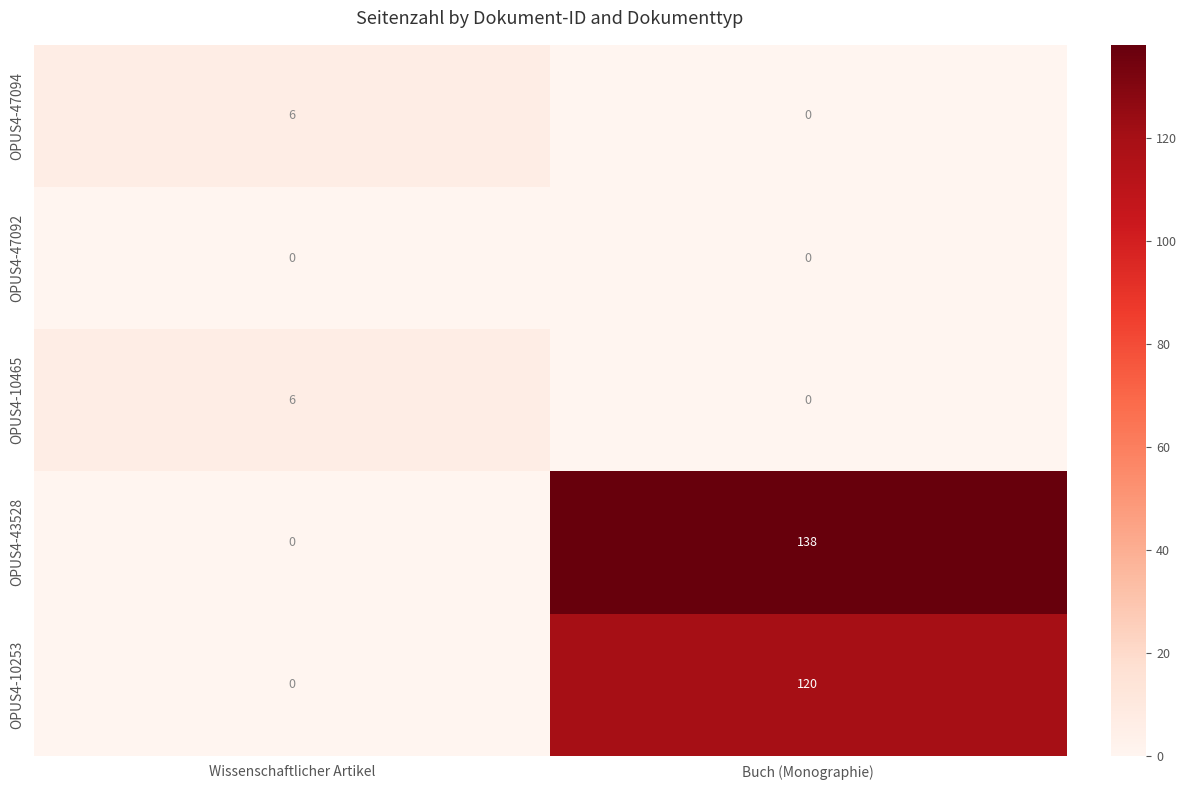

Between Wissenschaftlicher Artikel and Buch (Monographie), which series saw the biggest shift?

OPUS4-43528